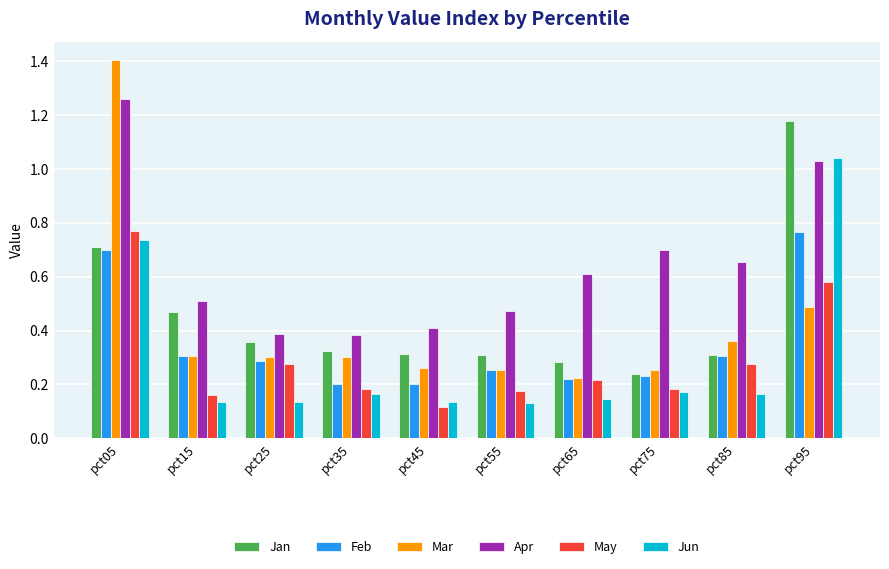

Count the Jan values in the range 0 to 1.

9